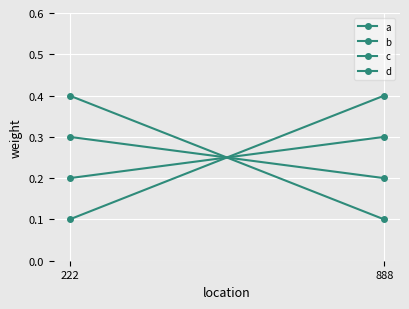

At which label is c closest to 0?

888